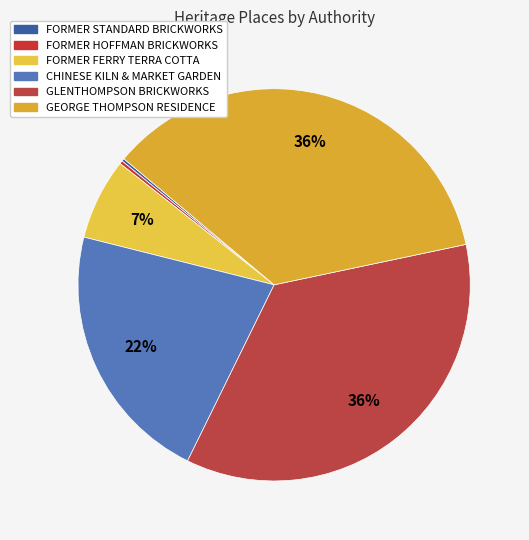

Does GEORGE THOMPSON RESIDENCE account for over 50% of the chart?

No